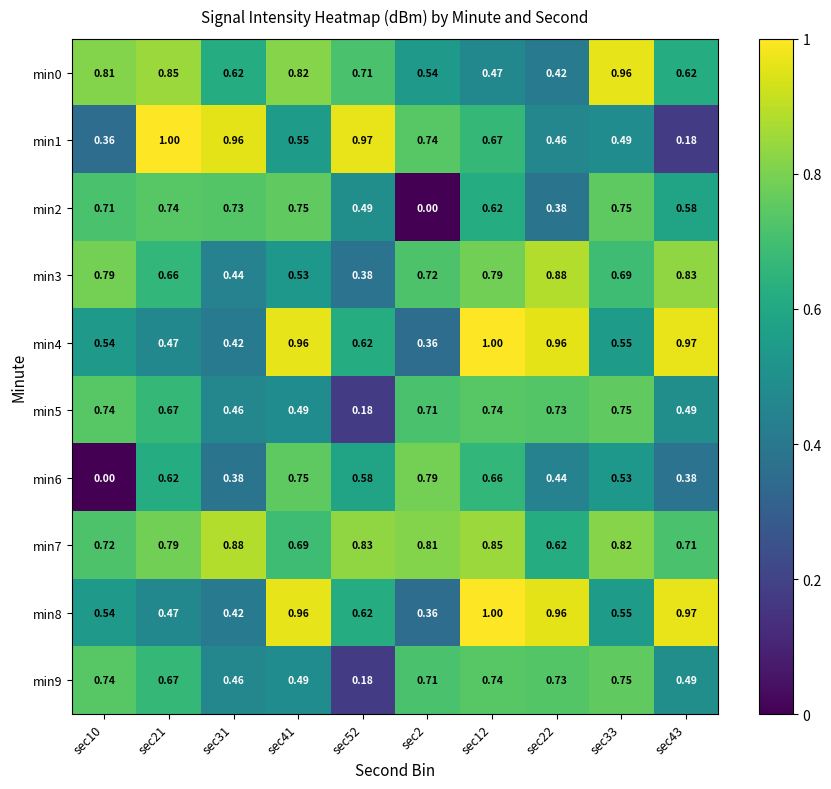

Is the value of min3 at sec12 greater than the value of min9 at sec43?

Yes